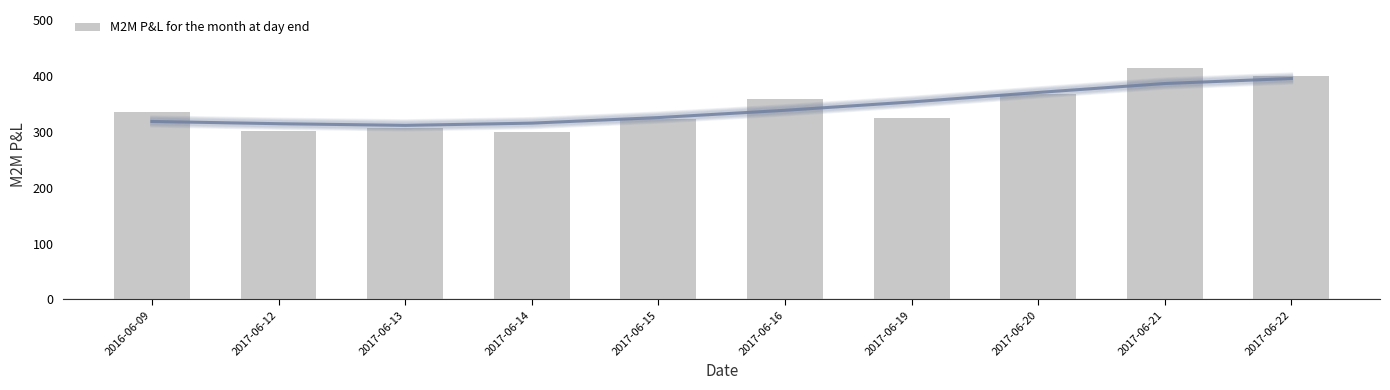

At which label is the value closest to 358?

2017-06-16